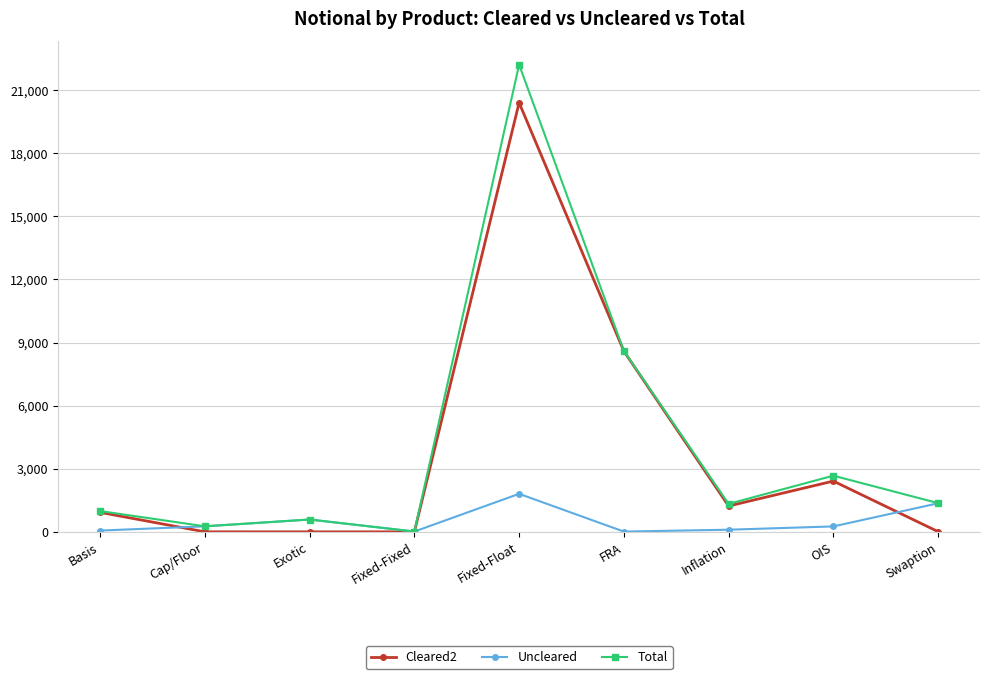

List the series in order of their peak value, lowest first.

Uncleared, Cleared2, Total